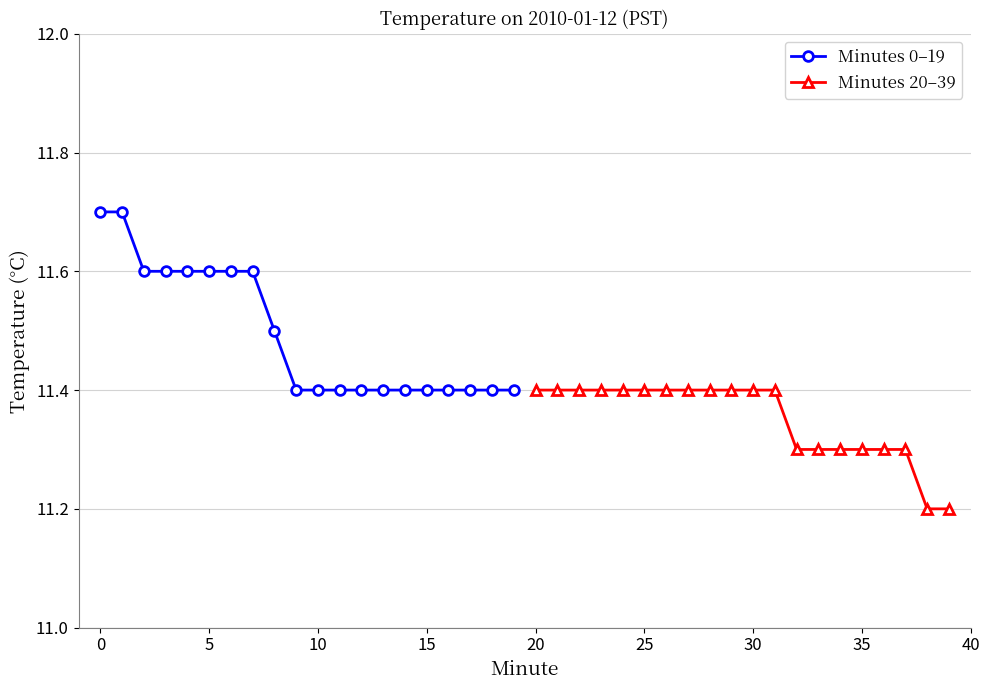

Reading right to left, transcribe all the data shown in this chart.

Minutes 0–19: 11.4	11.4	11.4	11.4	11.4	11.4	11.4	11.4	11.4	11.4	11.4	11.5	11.6	11.6	11.6	11.6	11.6	11.6	11.7	11.7
Minutes 20–39: 11.2	11.2	11.3	11.3	11.3	11.3	11.3	11.3	11.4	11.4	11.4	11.4	11.4	11.4	11.4	11.4	11.4	11.4	11.4	11.4